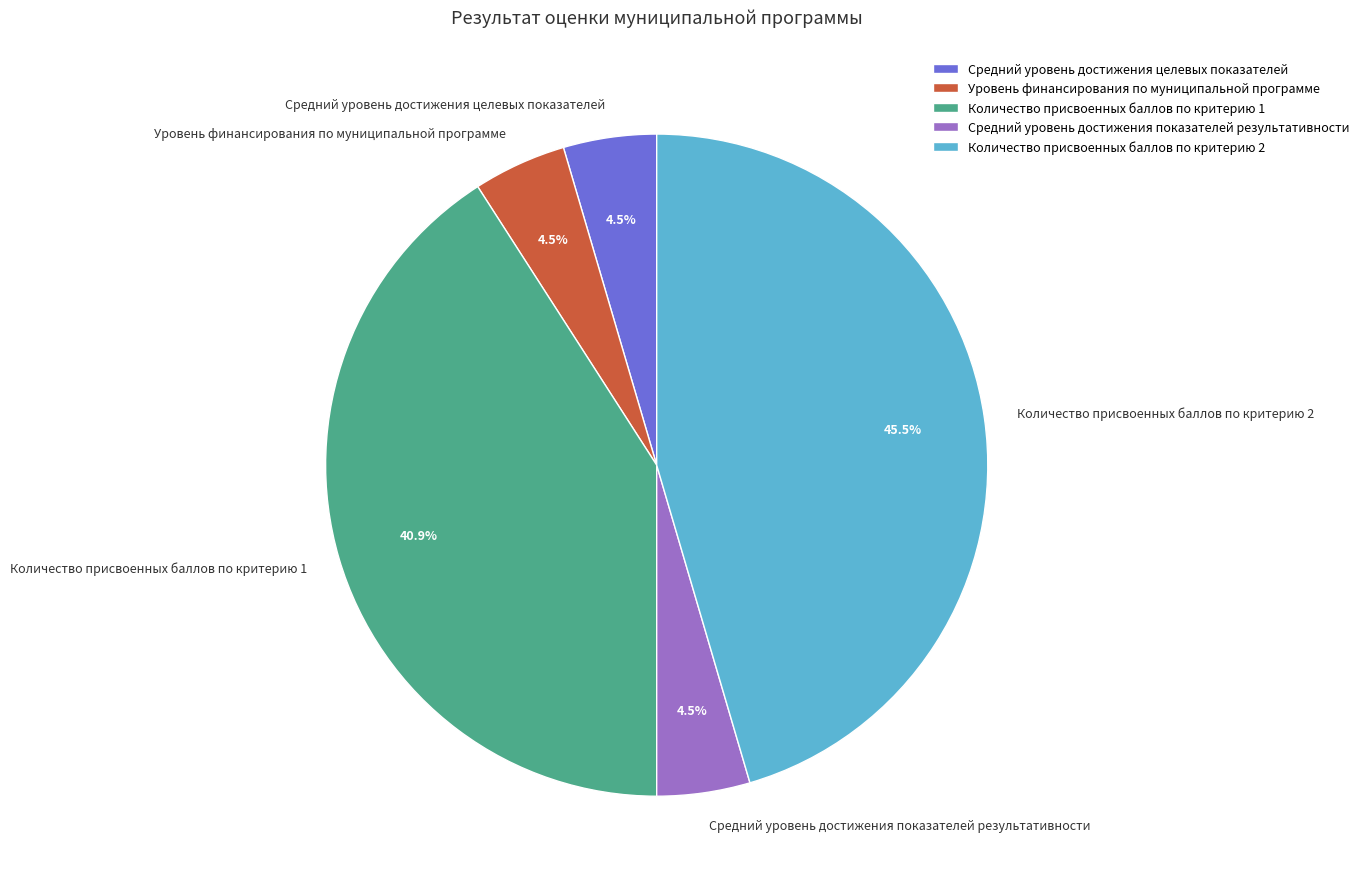

To the nearest percent, what is the difference between the largest and smallest slice percentages?

41%